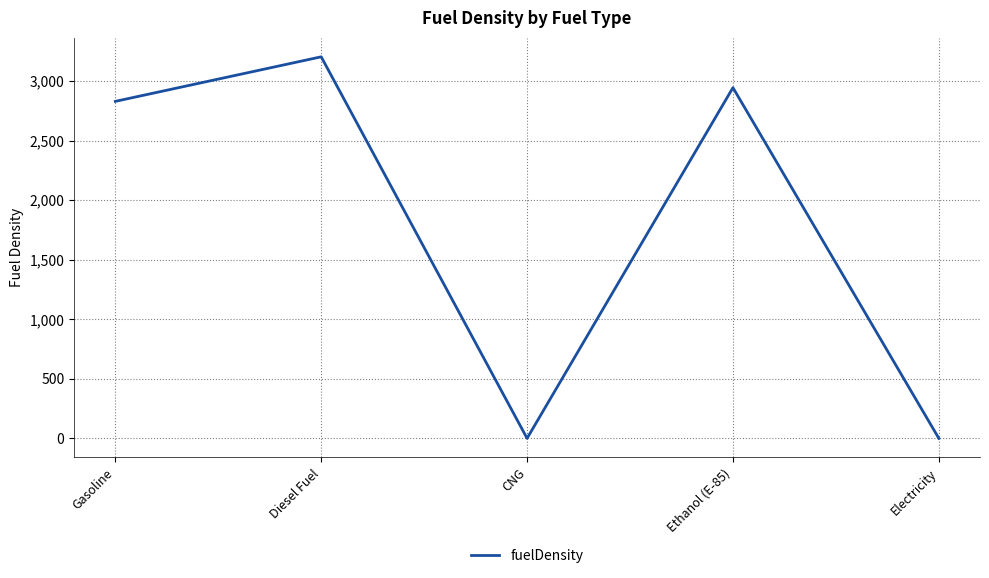

Which has a higher value, Ethanol (E-85) or Diesel Fuel?

Diesel Fuel